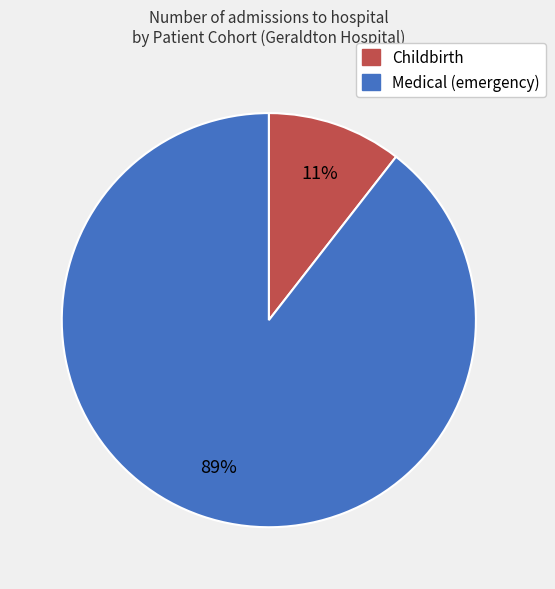

Is it true that Childbirth is 1% of the pie?

False